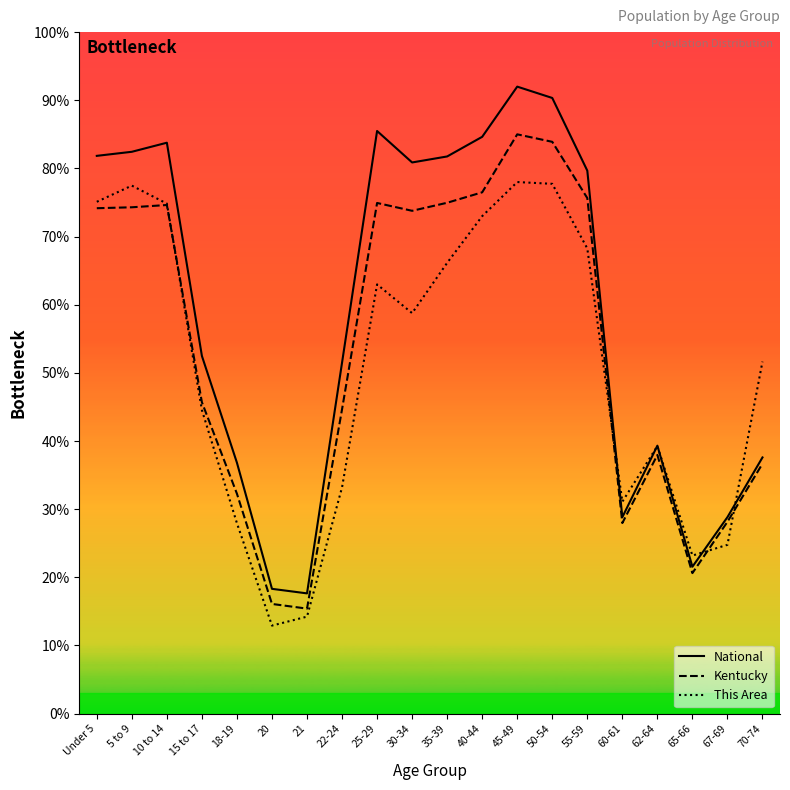

The value of Kentucky at Under 5 is 130.5. True or false?

False